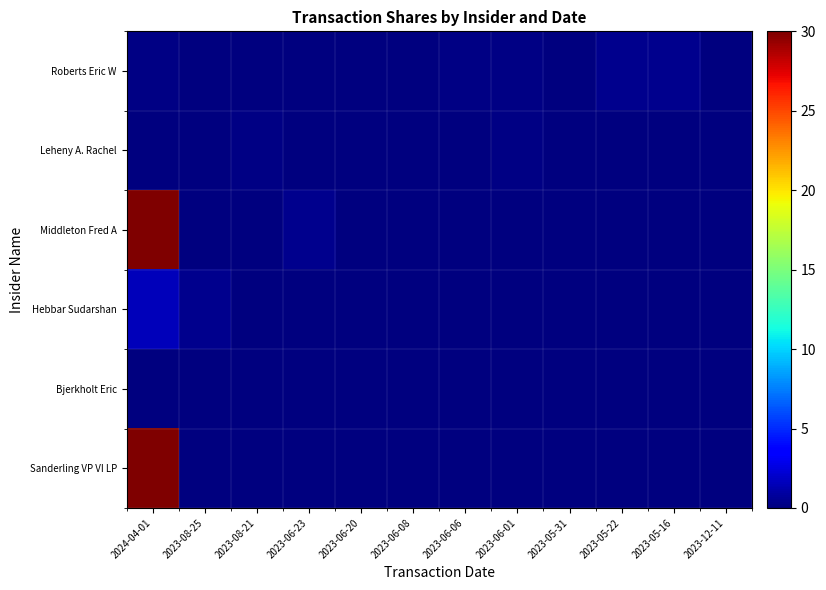

How many data points does each series have?

12